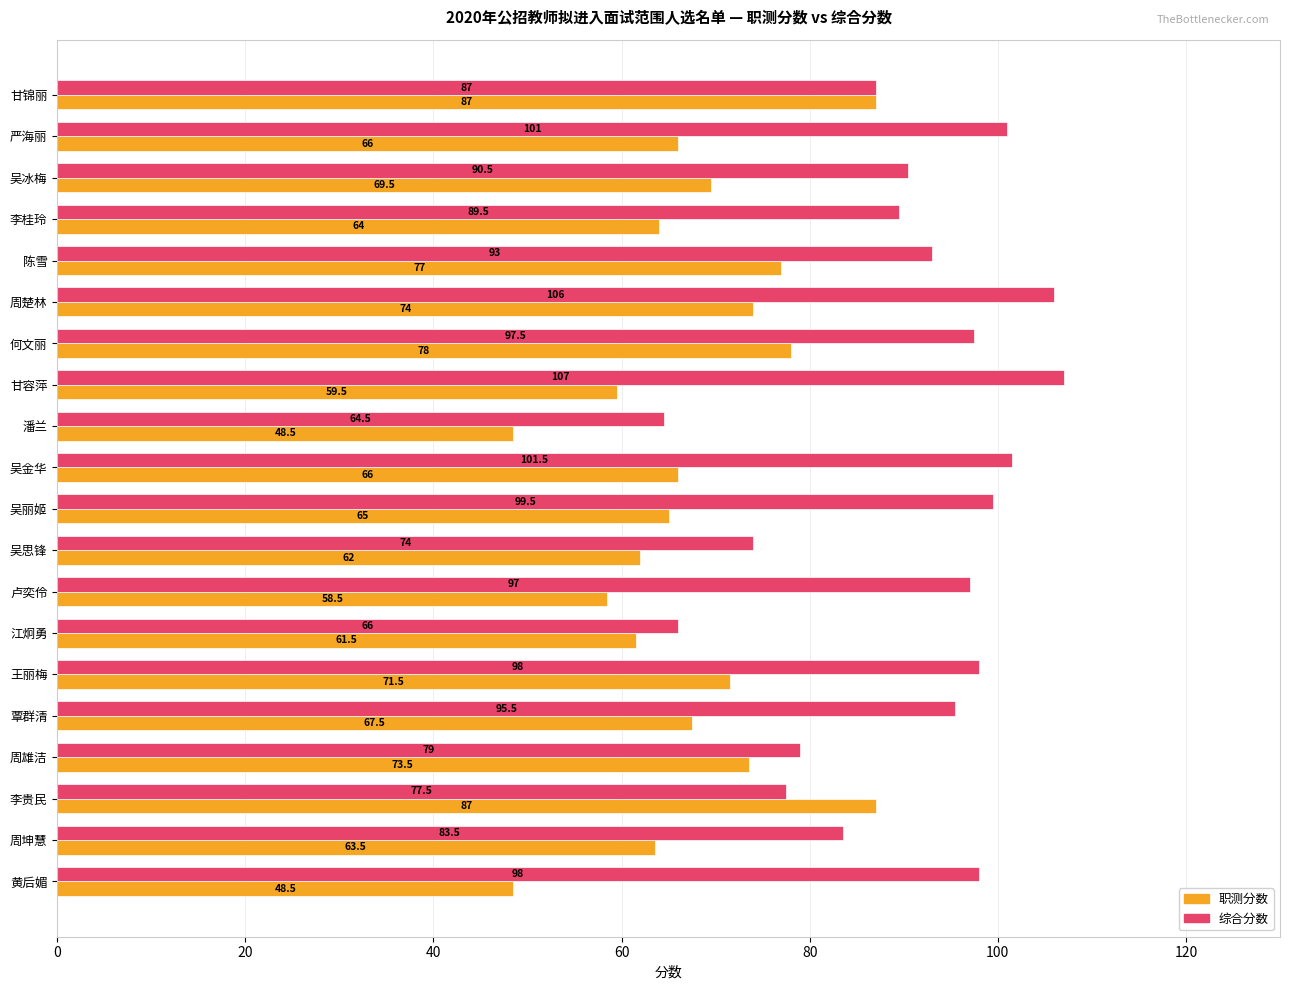

Which label corresponds to the largest value in the chart?

甘容萍